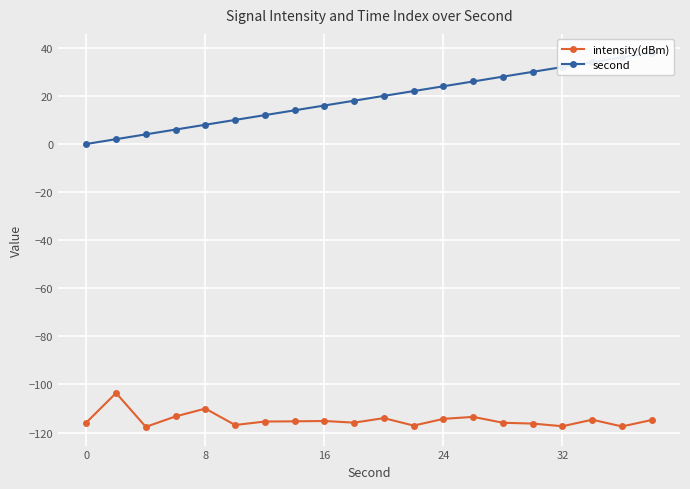

What is the lowest value of the intensity(dBm) series?

-117.6